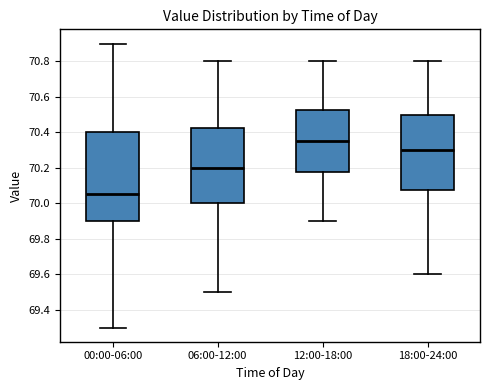

Which box's median line is the lowest?

00:00-06:00